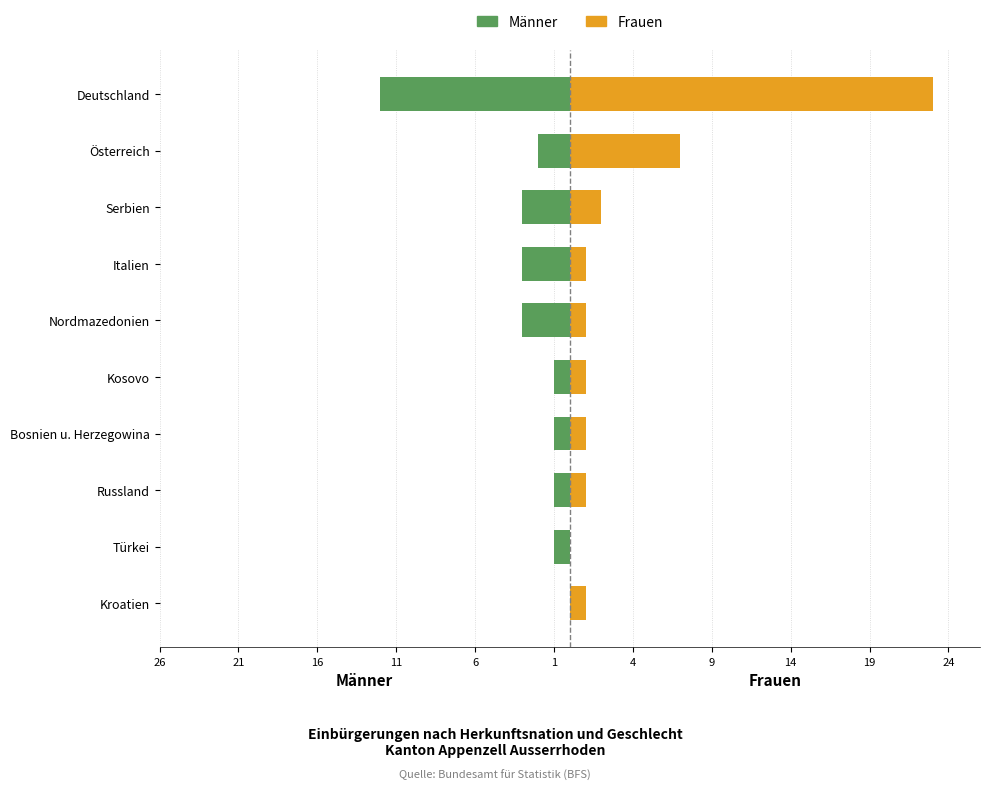

How many positive values does the Frauen series have?

9